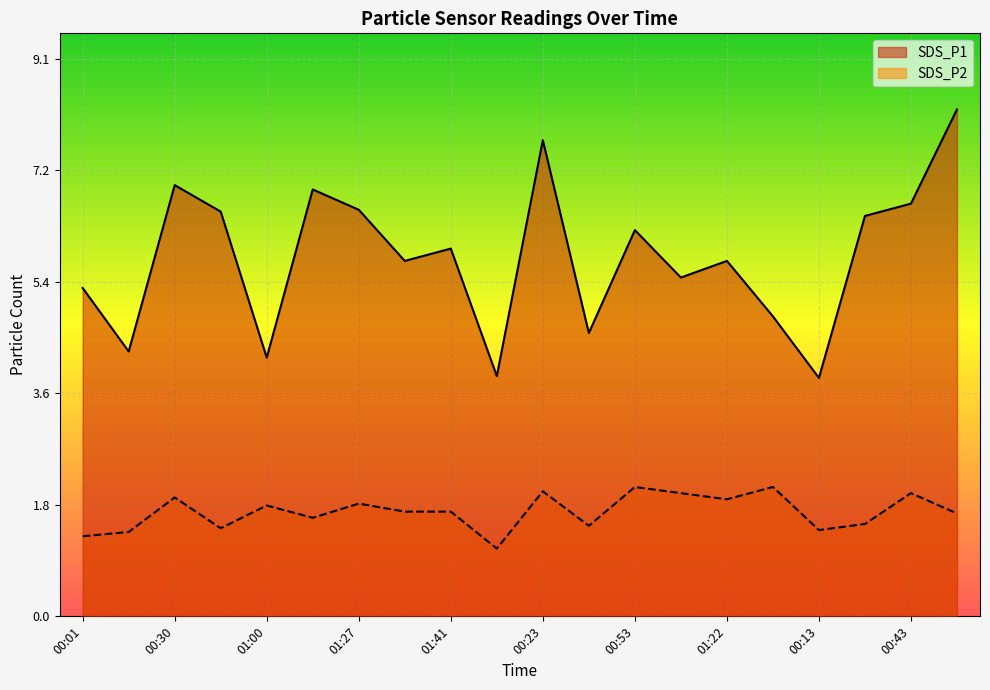

True or false: SDS_P1 has more than 1 points higher than both neighbors.

True